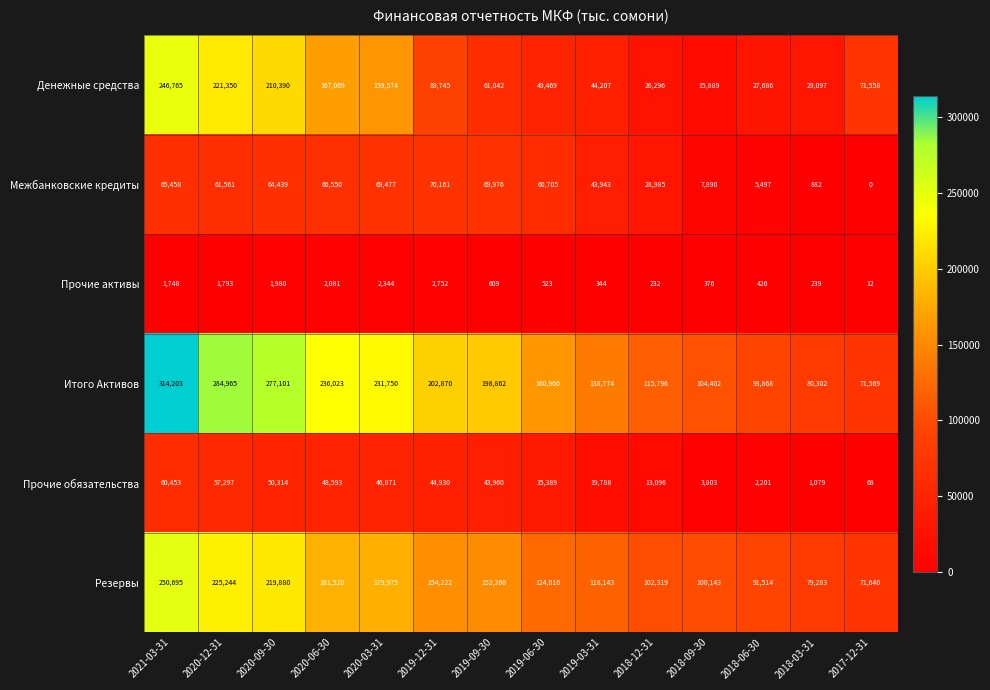

What is the sum of the Прочие обязательства values at 2017-12-31 and 2018-03-31?

1147